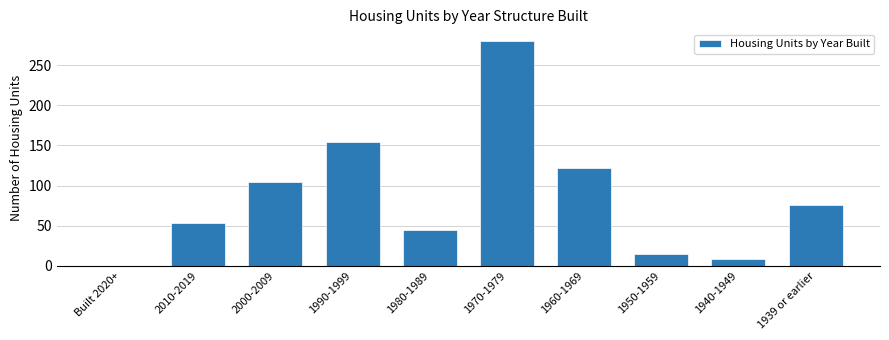

Reading left to right, transcribe all the data shown in this chart.

Built 2020+=0	2010-2019=53	2000-2009=104	1990-1999=154	1980-1989=45	1970-1979=281	1960-1969=122	1950-1959=14	1940-1949=8	1939 or earlier=76